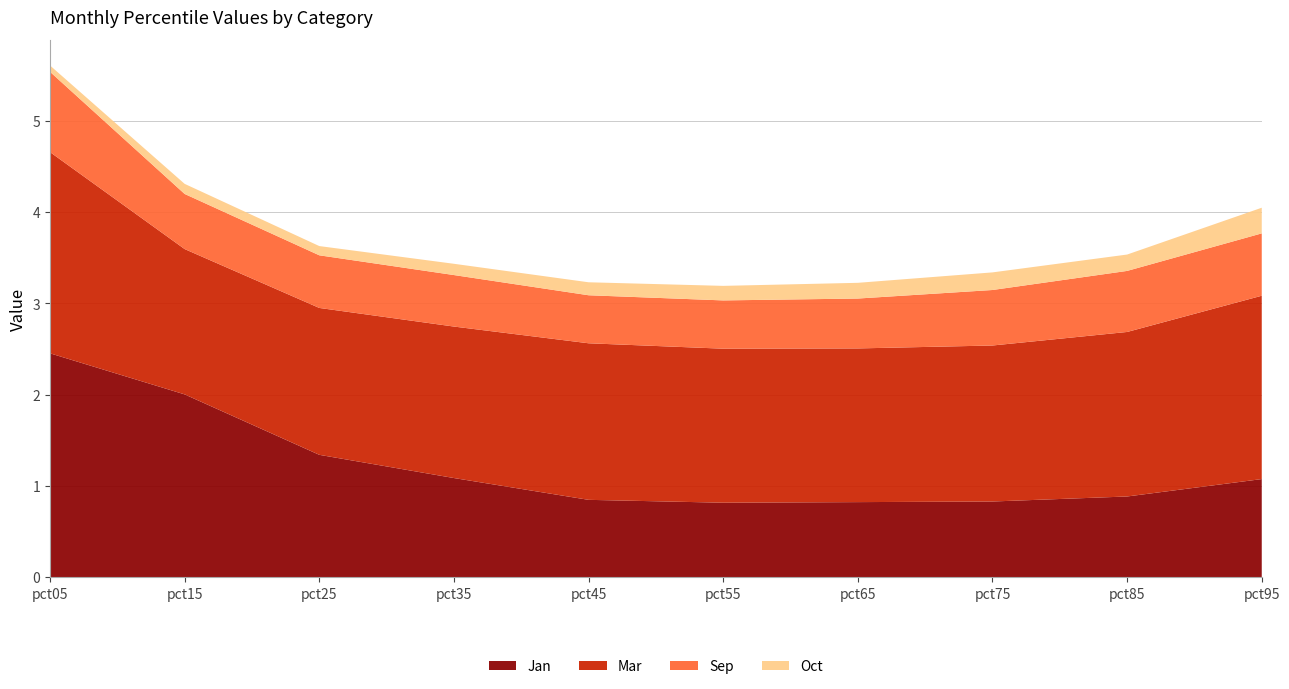

Reading right to left, extract all data points from this chart.

Jan: pct95=1.1	pct85=0.9	pct75=0.8	pct65=0.8	pct55=0.8	pct45=0.8	pct35=1.1	pct25=1.3	pct15=2.0	pct05=2.5
Mar: pct95=2.0	pct85=1.8	pct75=1.7	pct65=1.7	pct55=1.7	pct45=1.7	pct35=1.7	pct25=1.6	pct15=1.6	pct05=2.2
Sep: pct95=0.7	pct85=0.7	pct75=0.6	pct65=0.5	pct55=0.5	pct45=0.5	pct35=0.6	pct25=0.6	pct15=0.6	pct05=0.9
Oct: pct95=0.3	pct85=0.2	pct75=0.2	pct65=0.2	pct55=0.2	pct45=0.1	pct35=0.1	pct25=0.1	pct15=0.1	pct05=0.1